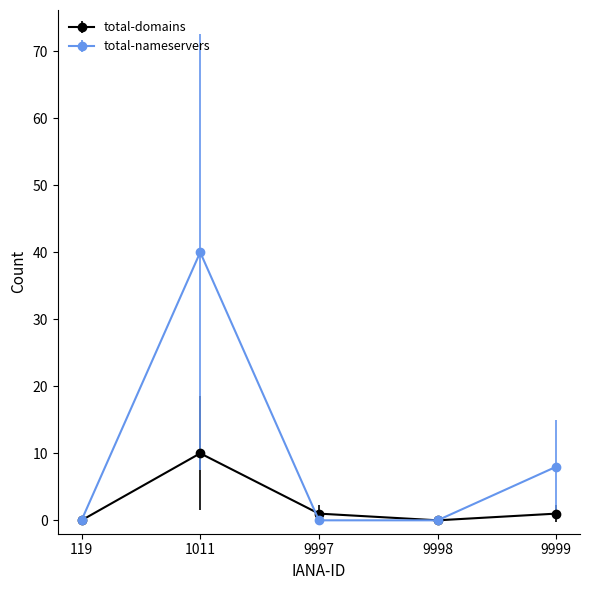

Where is the first local maximum for total-domains?

1011